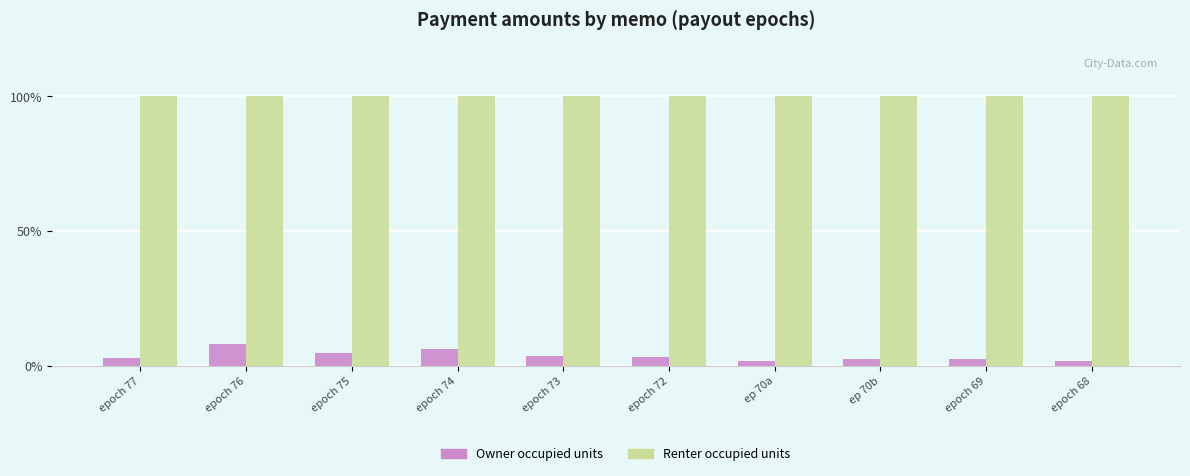

At epoch 75, list the series in order from largest to smallest.

Renter occupied units, Owner occupied units